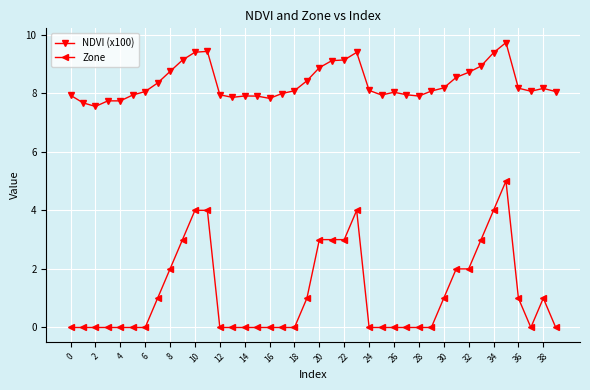

True or false: Zone has more than 1 interior local peaks.

True